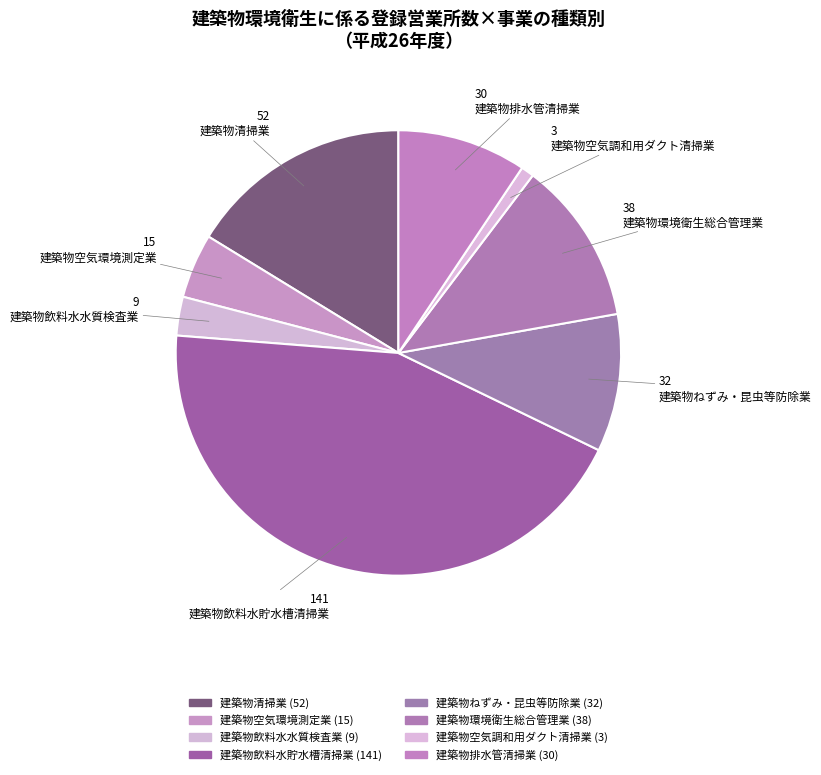

Combined, what portion of the pie is 建築物空気環境測定業 and 建築物空気調和用ダクト清掃業?

5.6%